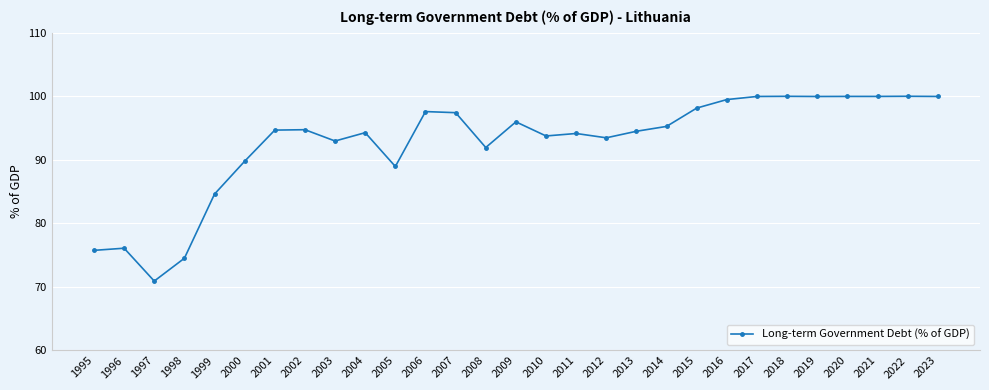

Which has a higher value, 2004 or 2000?

2004